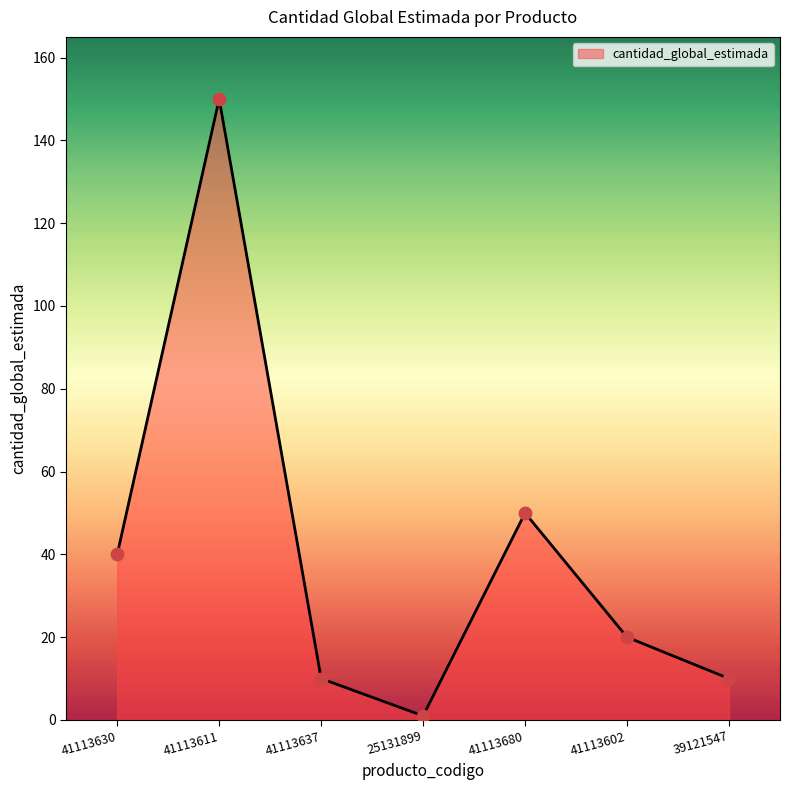

What is the ratio of the value at 41113602 to the value at 39121547?

2.0